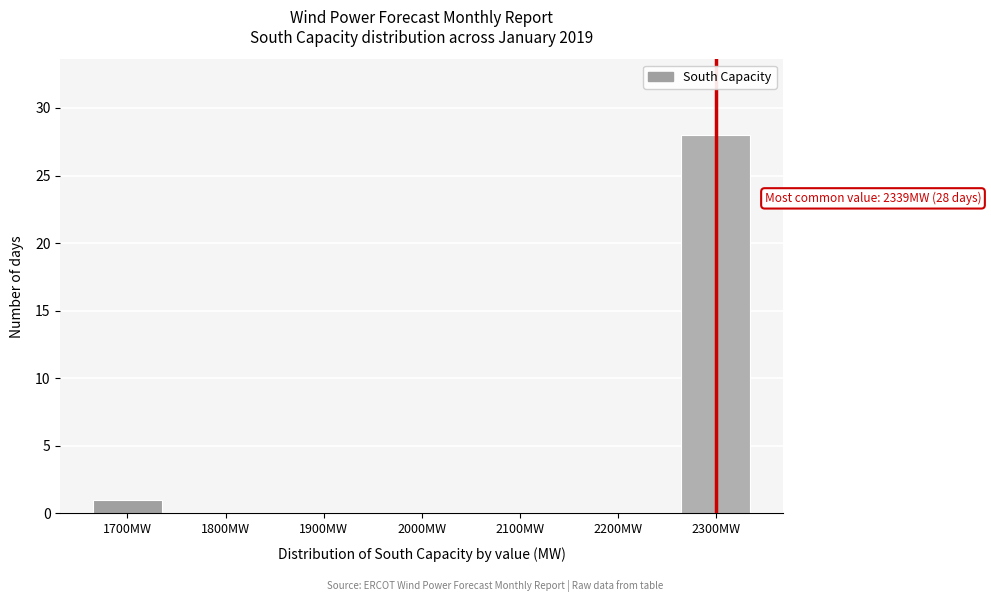

Reading left to right, extract all data points from this chart.

1700MW=1	1800MW=0	1900MW=0	2000MW=0	2100MW=0	2200MW=0	2300MW=28